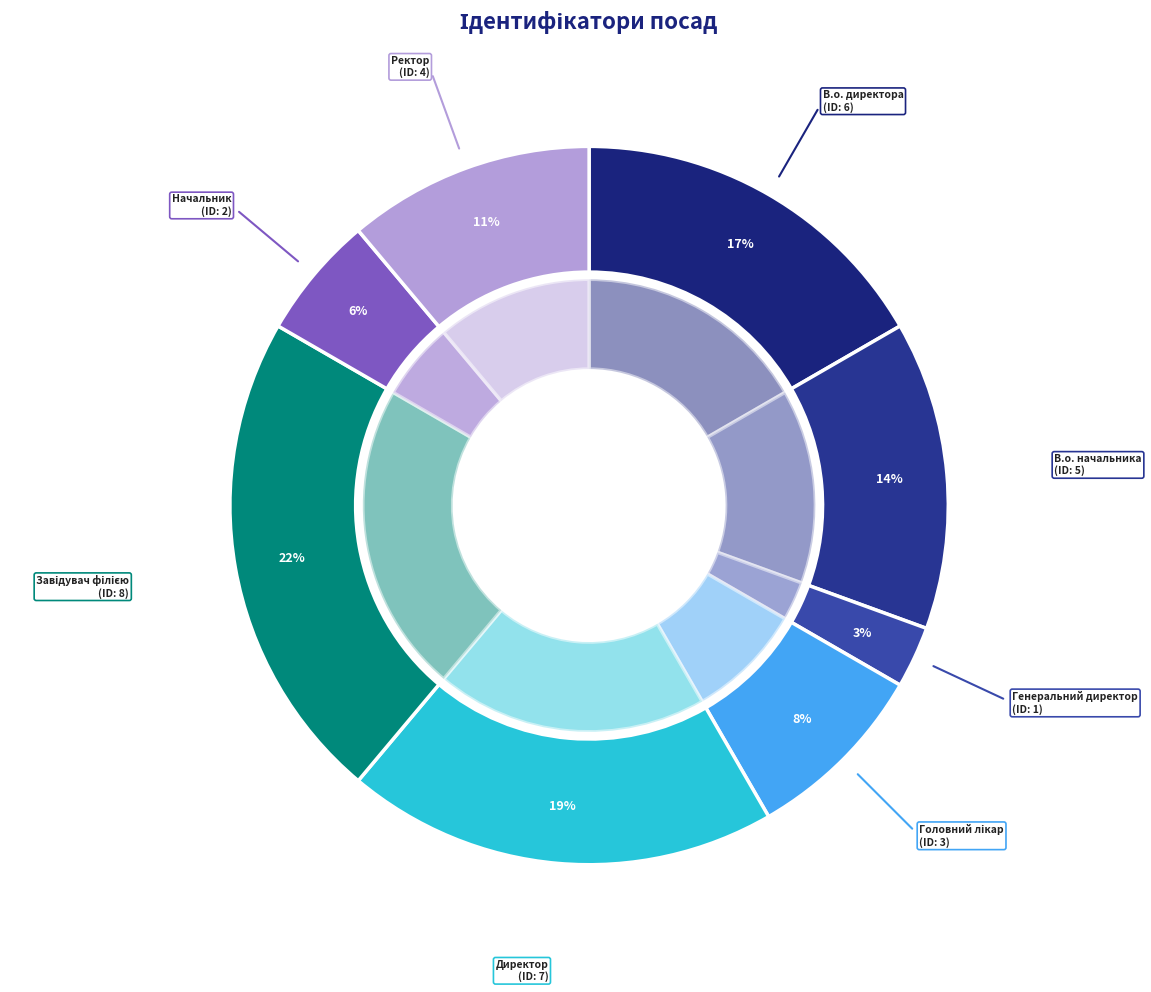

What is the smallest slice in the pie chart?

Генеральний директор